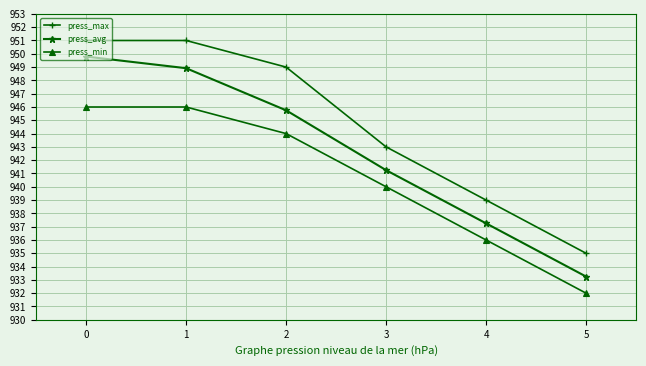

True or false: press_avg and press_max cross at least once.

False